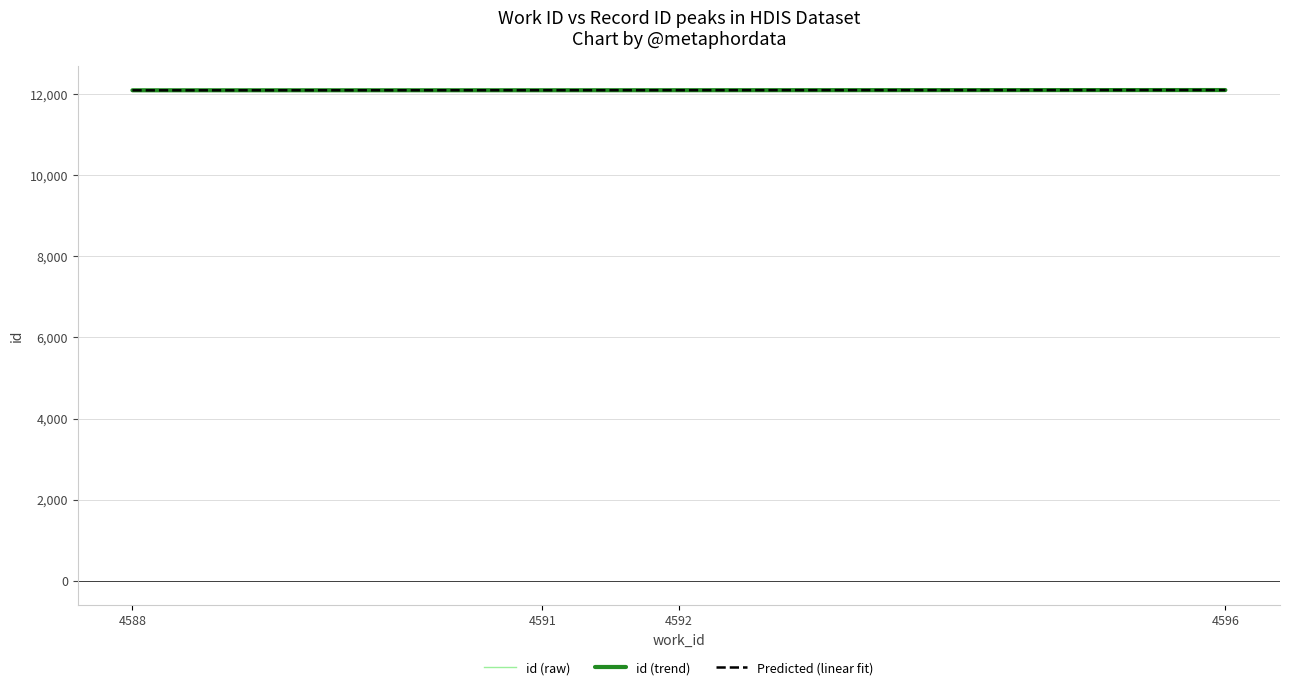

Does the chart have visible grid lines?

Yes